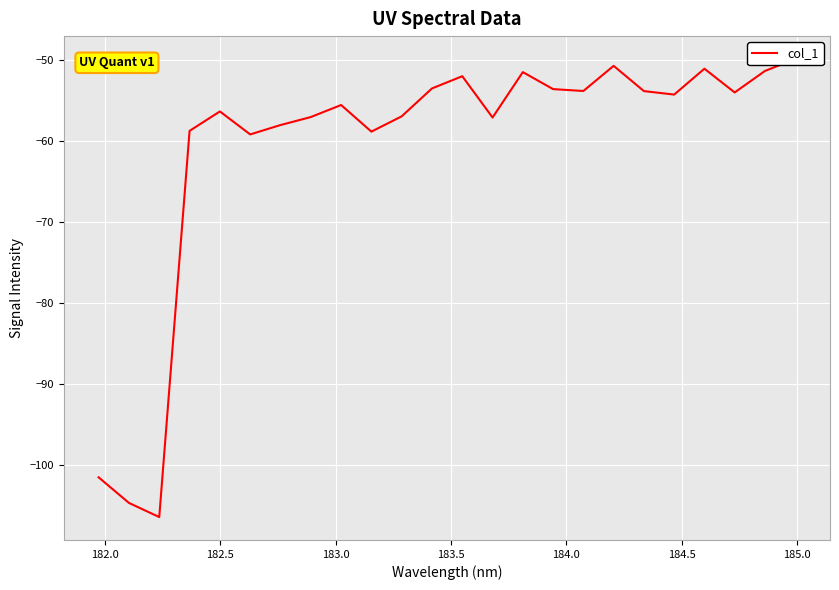

True or false: there are more than 0 points higher than both neighbors.

True